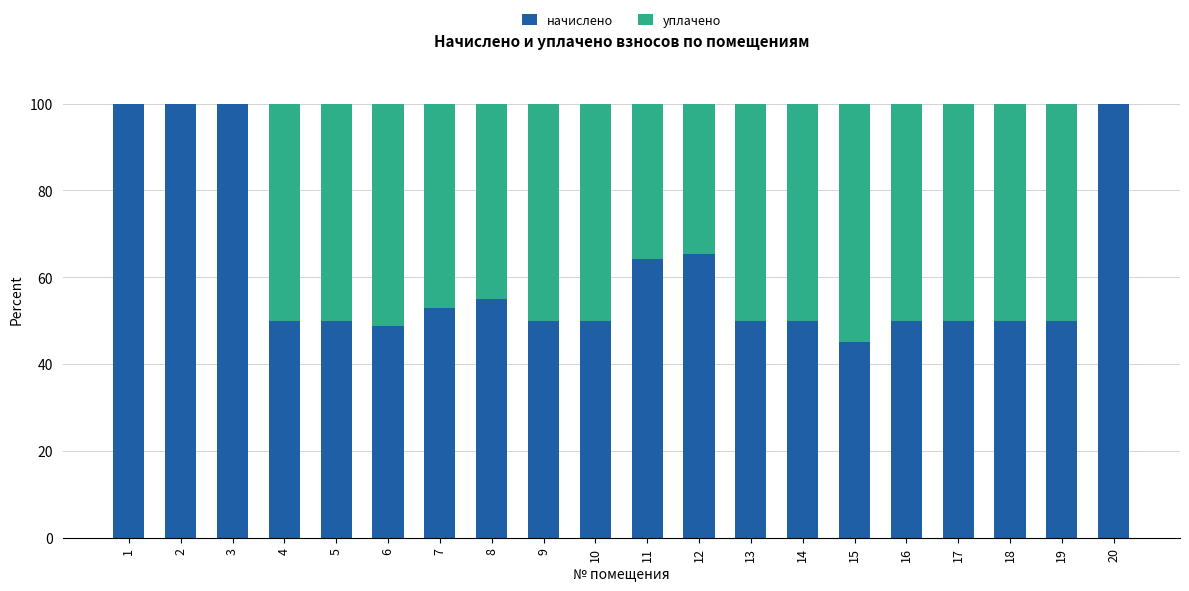

What is the sum of all начислено values?

1231.1